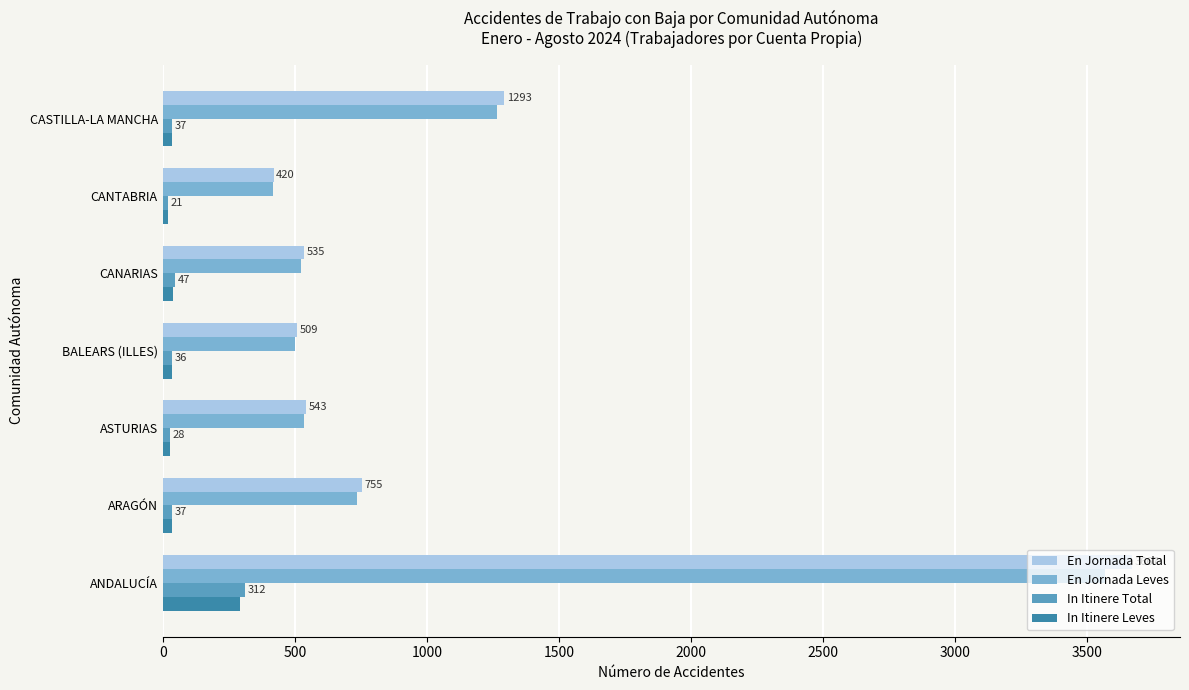

Which series has the largest range (max minus min)?

En Jornada Total